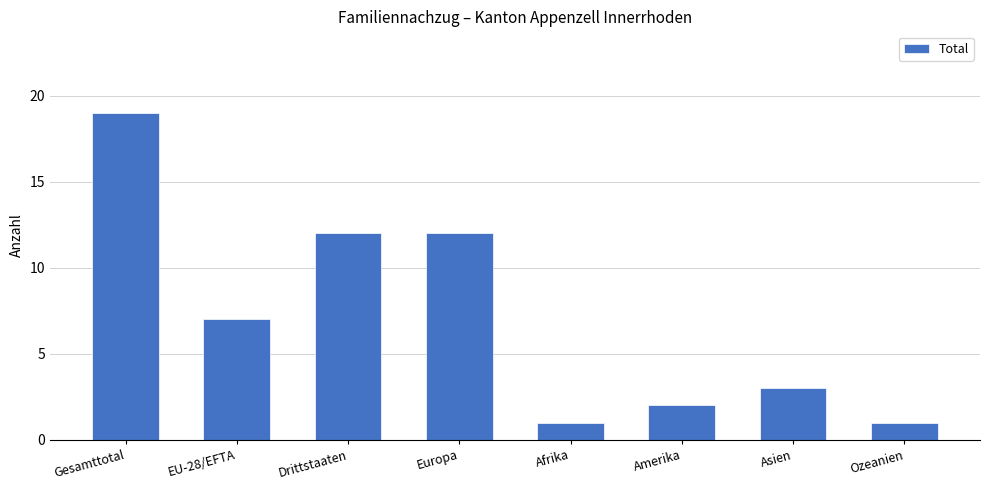

Is it true that the value at Asien is 3?

True